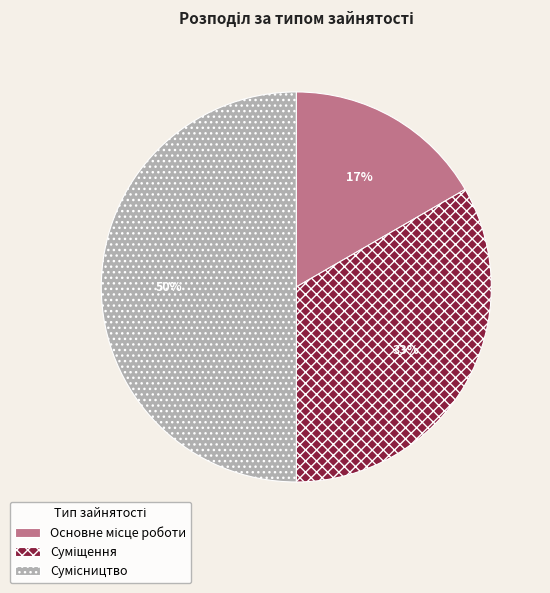

To the nearest percent, what is the difference between the largest and smallest slice percentages?

33%